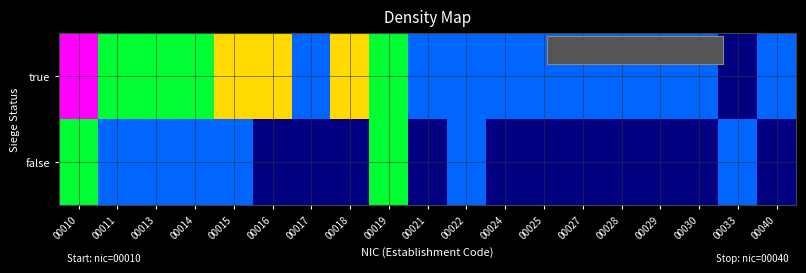

What is the difference between the highest and lowest values at 00010?

3